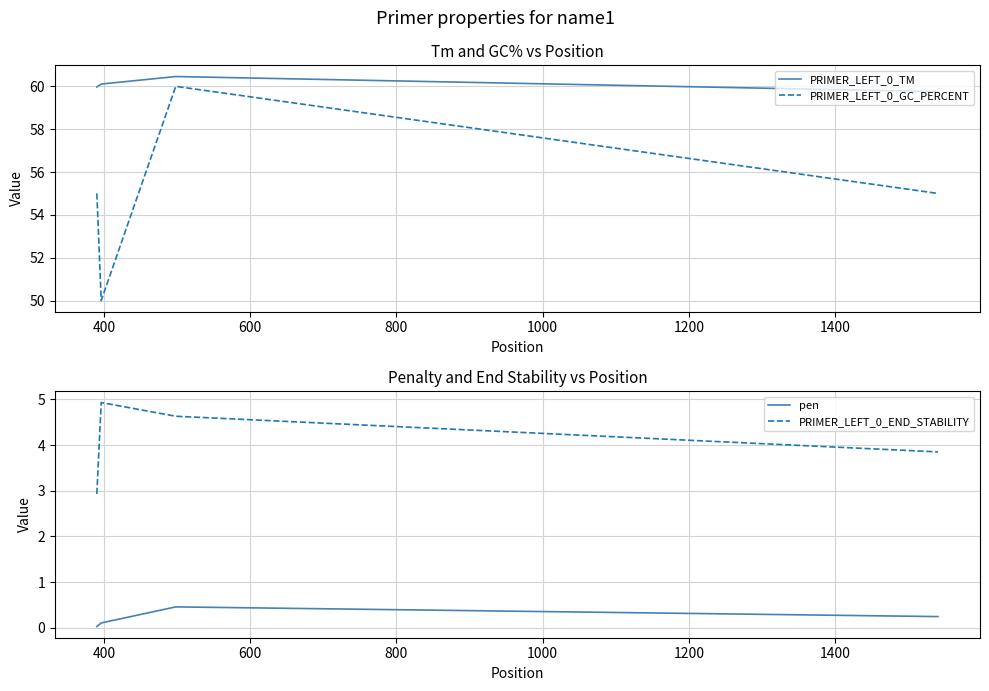

Which series has the largest total across all categories?

PRIMER_LEFT_0_TM